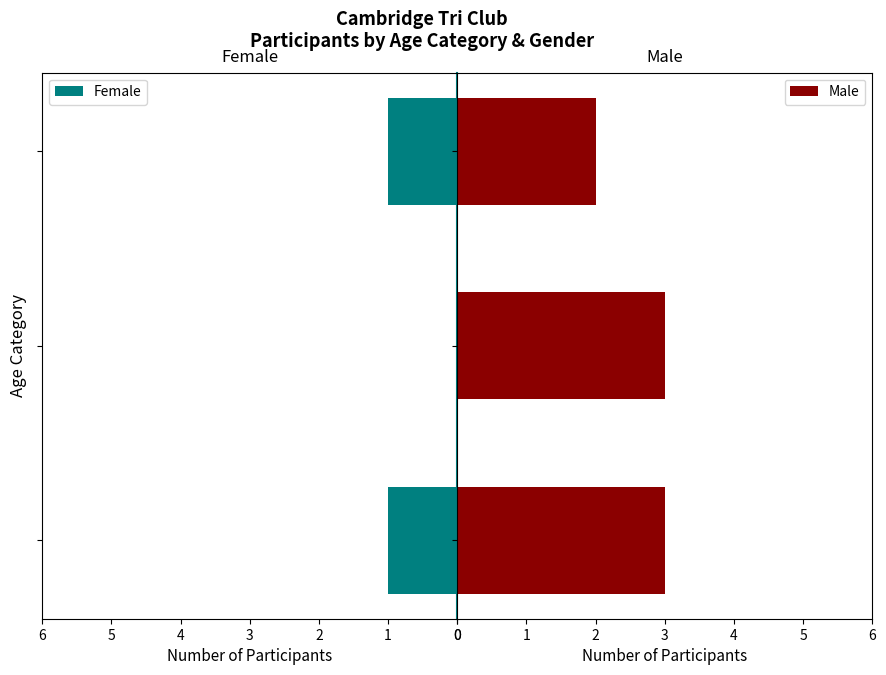

At how many categories does at least one series exceed 1?

3